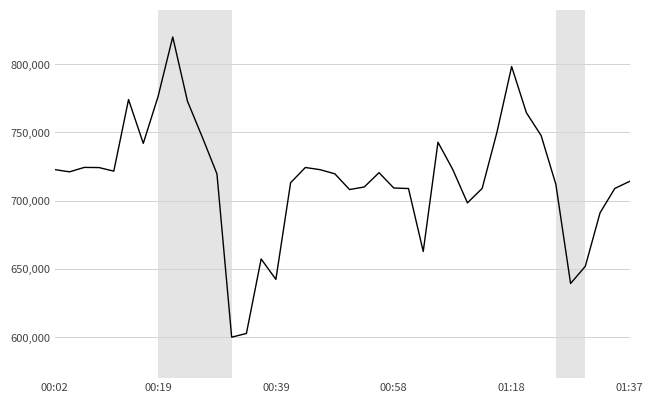

What is the maximum value shown in the chart?

820000.0